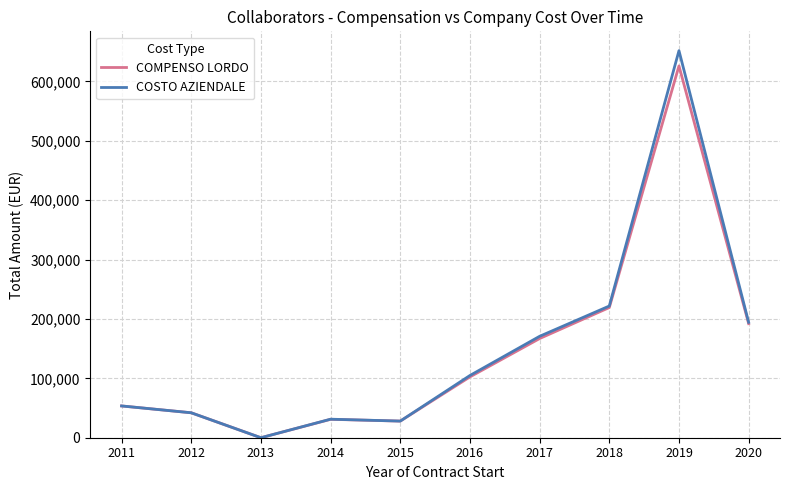

What is the sum of all COMPENSO LORDO values?

1461210.1